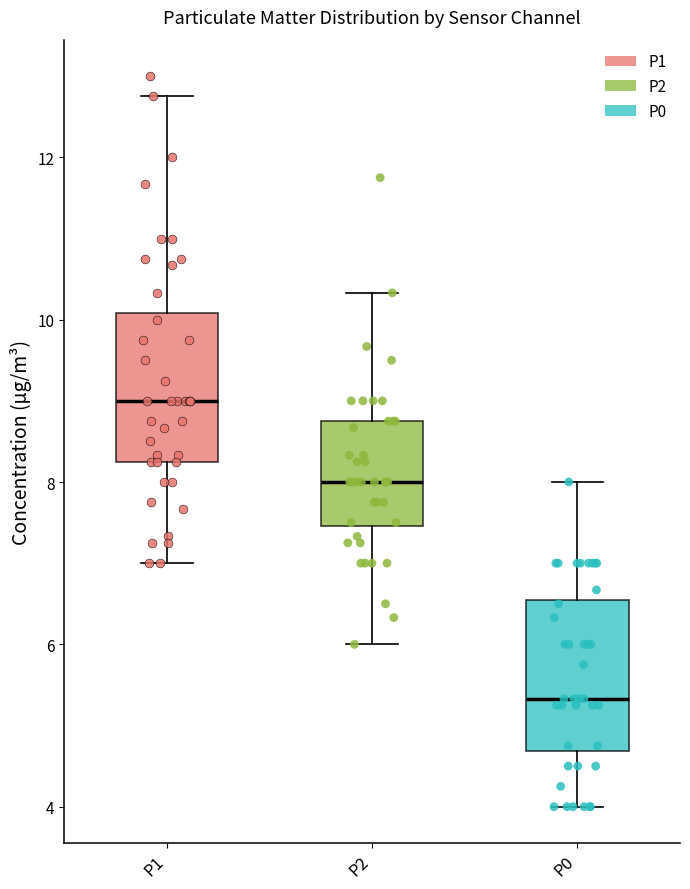

Reading left to right, read every box against the y-axis: the position of its median line, the range the box covers, and the ends of its whiskers. The values are not printed on the chart, so give them approximately, as read against the axis.

P1: median 9.0, box 8.2 to 10.0, whiskers 7.0 to 12.8
P2: median 8.0, box 7.4 to 8.8, whiskers 6.0 to 10.4
P0: median 5.4, box 4.6 to 6.6, whiskers 4.0 to 8.0